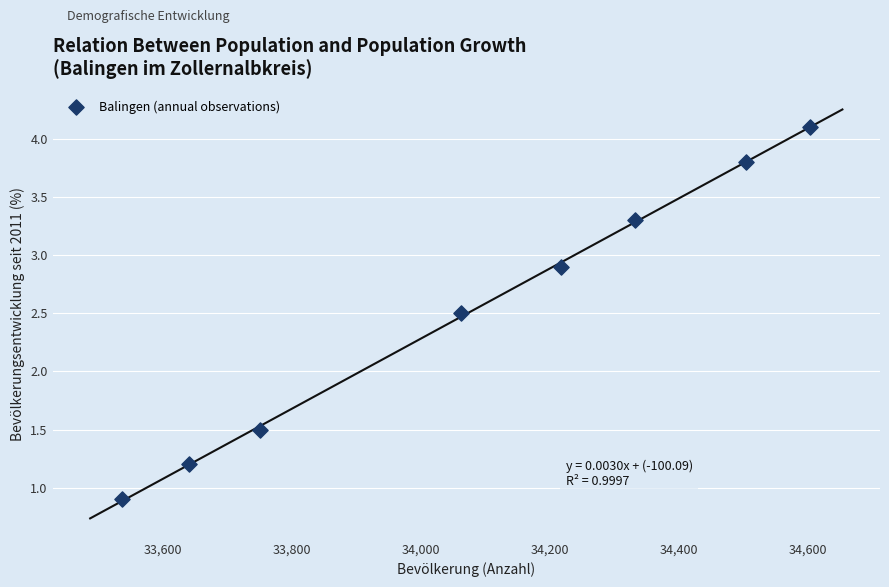

What is the range of X values (max minus min)?

1067.0